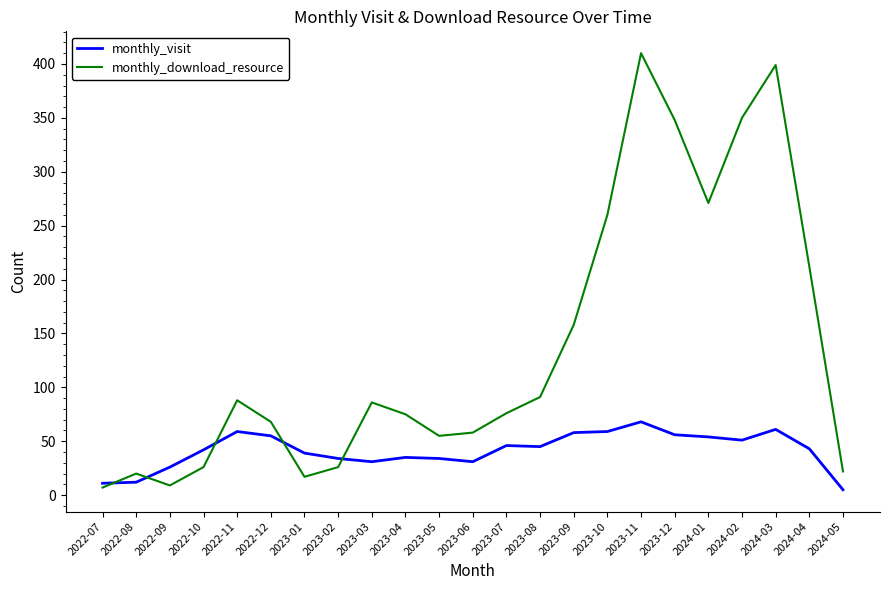

What is the spread (max minus min) of values at 2022-12?

13